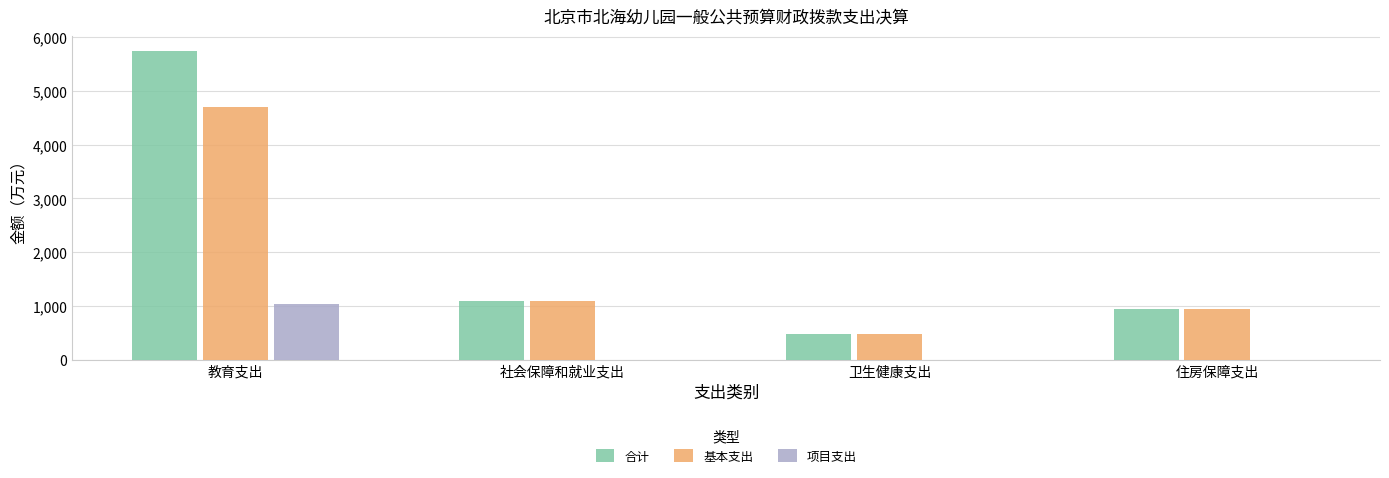

What is the greatest value displayed?

5736.6